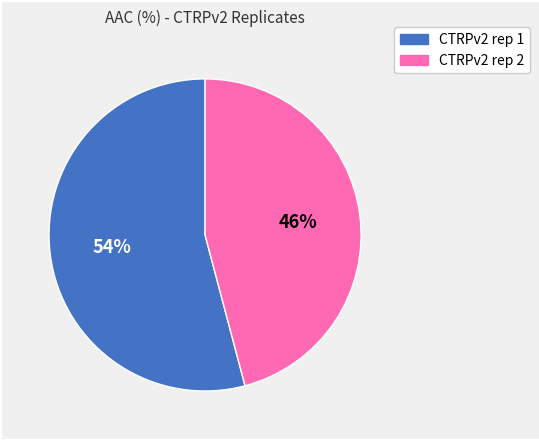

To the nearest percent, what is the combined percentage of CTRPv2 rep 2 and CTRPv2 rep 1?

100%